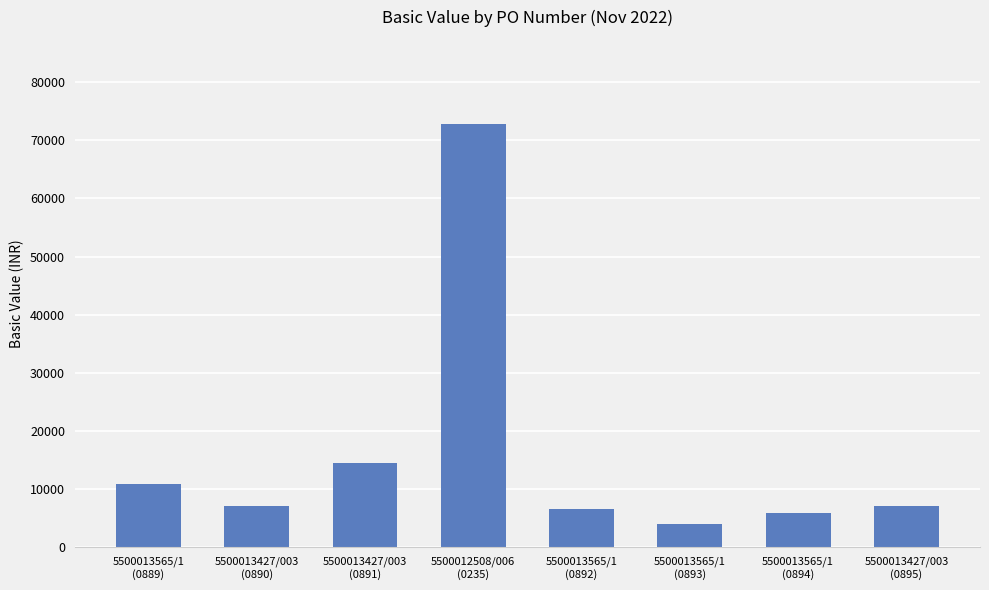

Reading right to left, what are all the values shown in this chart?

5500013427/003
(0895)=7020.0	5500013565/1
(0894)=5829.0	5500013565/1
(0893)=3958.5	5500013565/1
(0892)=6525.0	5500012508/006
(0235)=72747.0	5500013427/003
(0891)=14400.0	5500013427/003
(0890)=7020.0	5500013565/1
(0889)=10875.0